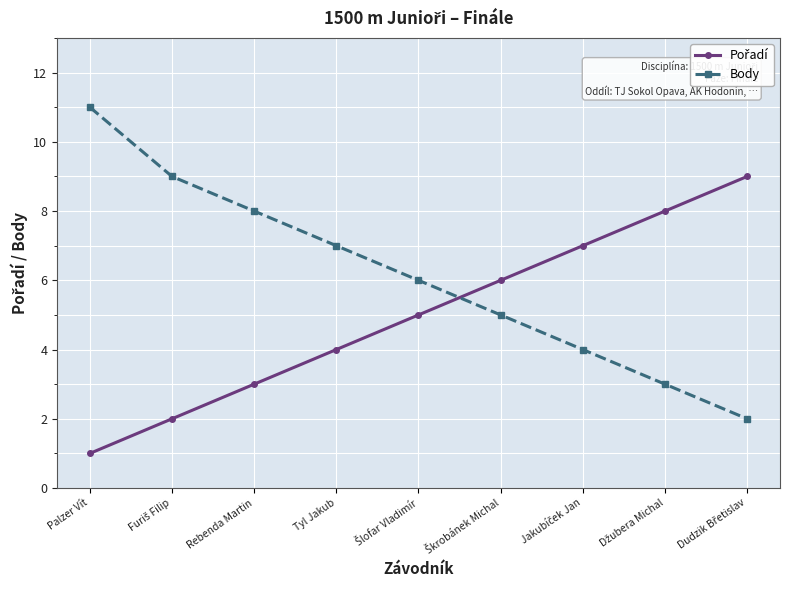

What is the label of the 9th point from the right?

Palzer Vít